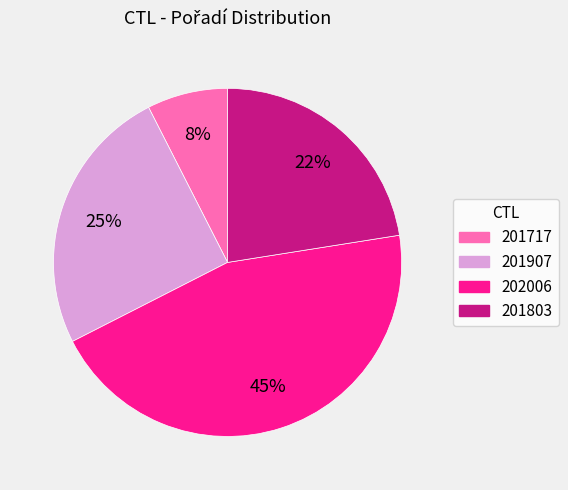

Is 201717 the majority of the pie?

No